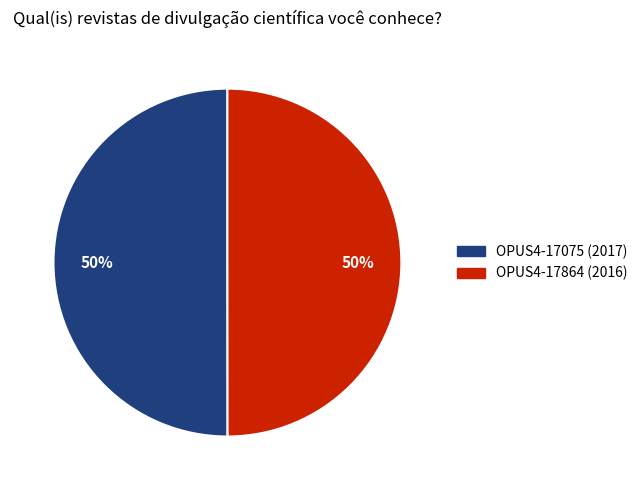

The OPUS4-17075 (2017) slice represents 50% of the pie. True or false?

True